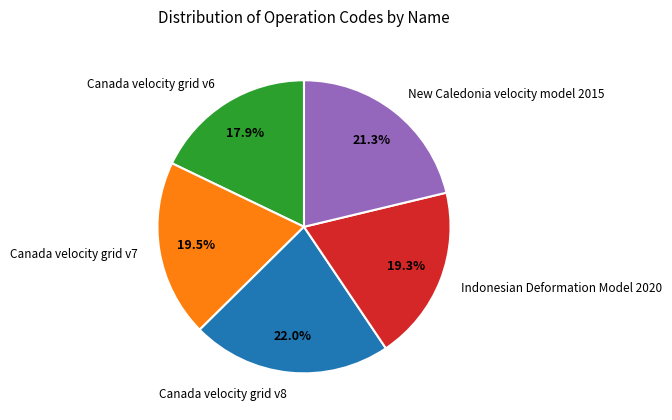

Does any single category account for the majority?

No